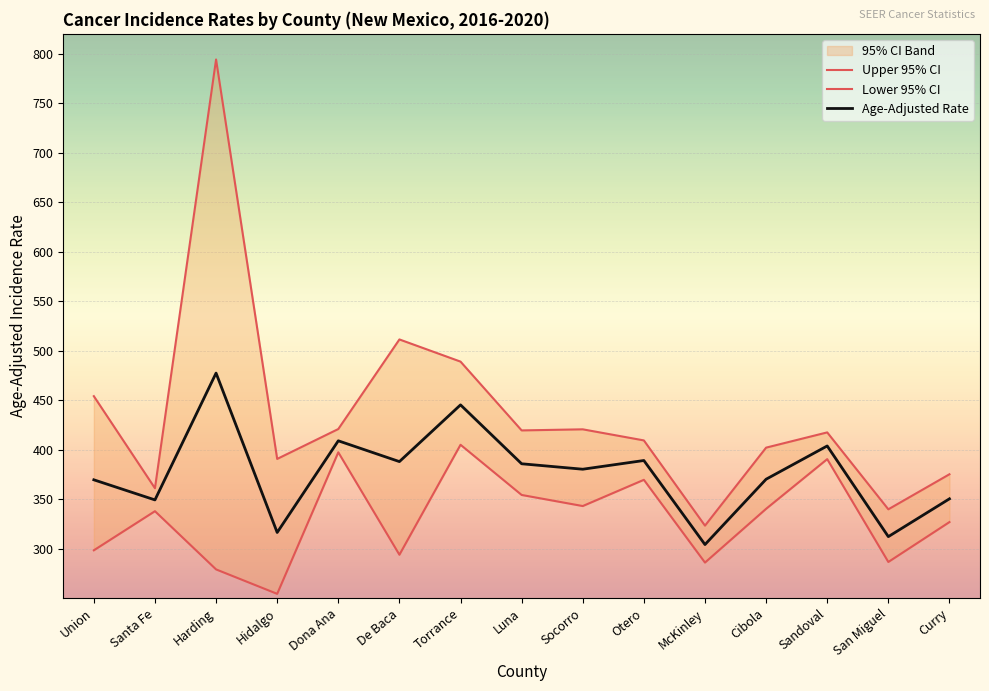

Between McKinley and Sandoval, which series saw the biggest shift?

Lower 95% CI